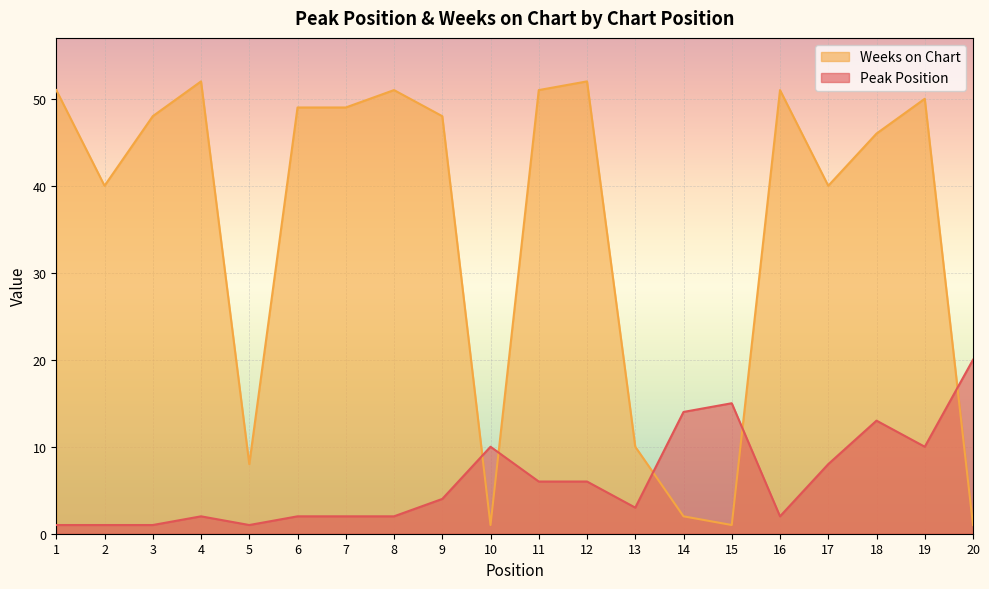

At which category does the chart reach its peak across all series?

4